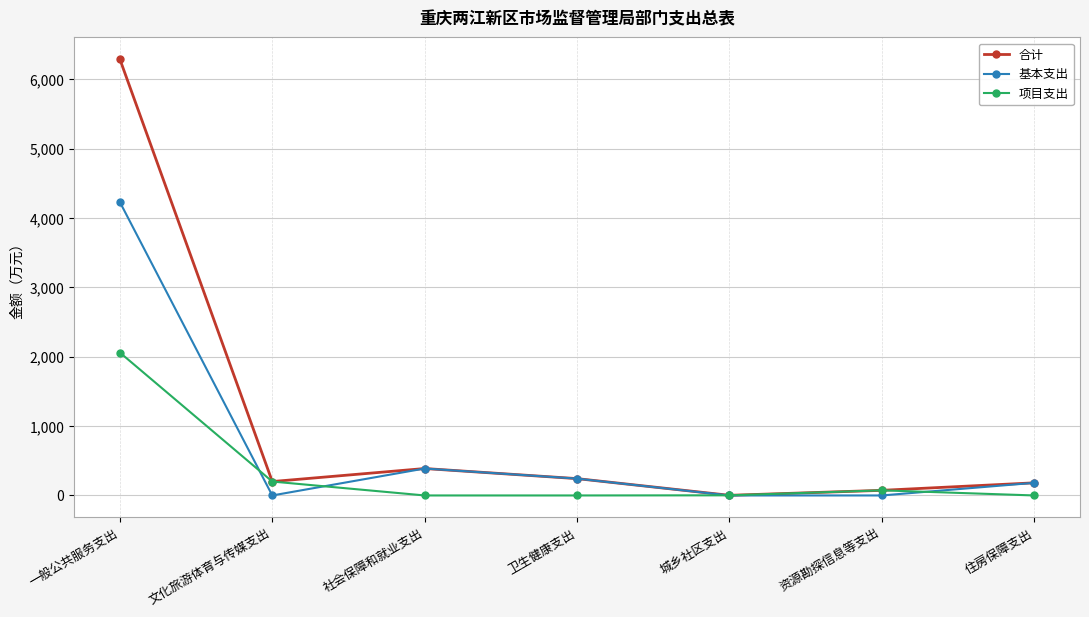

List the series in order of their peak value, lowest first.

项目支出, 基本支出, 合计